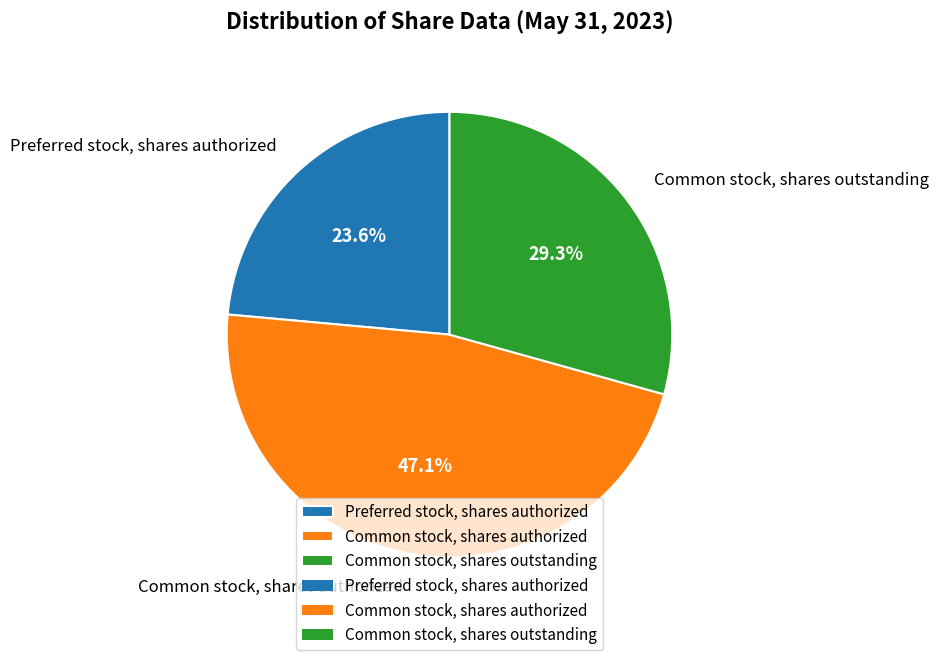

Rank the categories by value from highest to lowest.

Common stock, shares authorized, Common stock, shares outstanding, Preferred stock, shares authorized